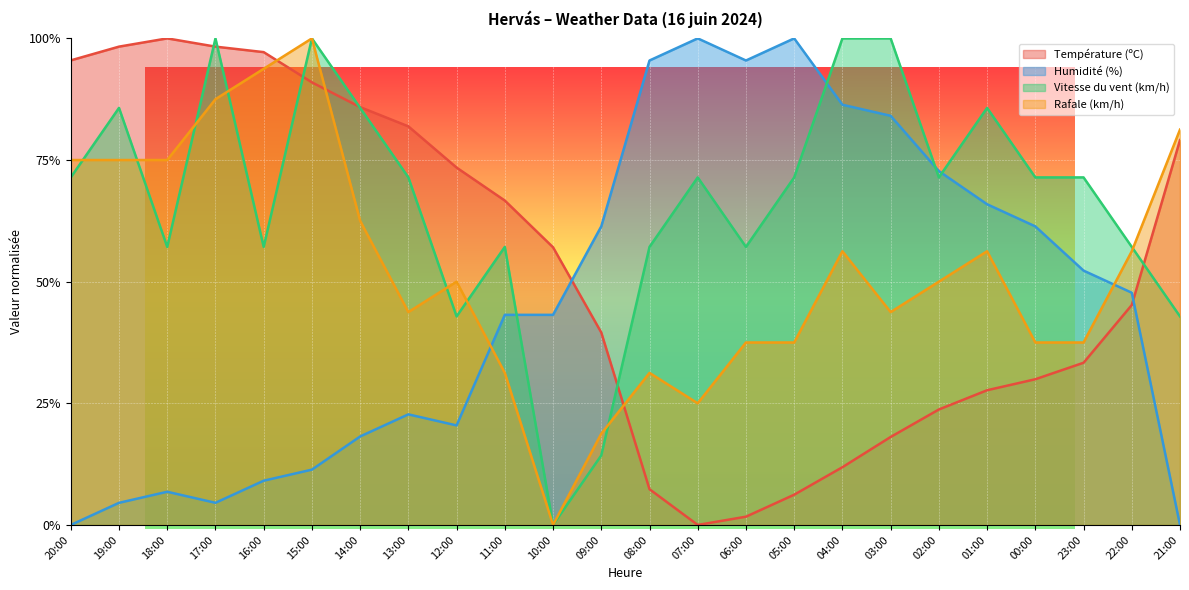

How many data points in Rafale (km/h) are above 0?

23